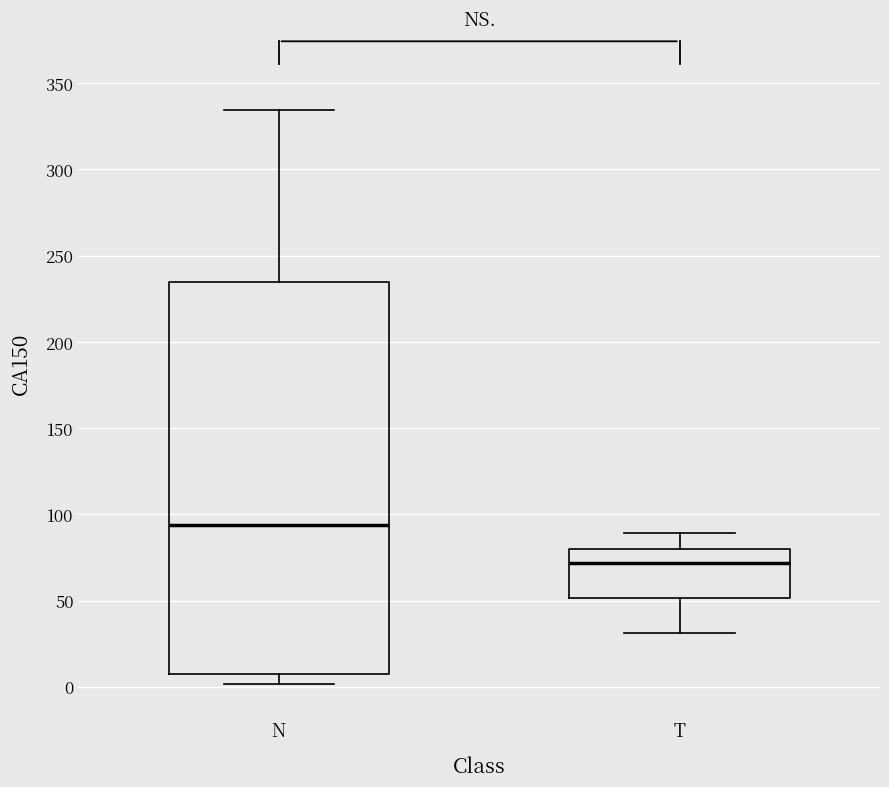

Which box has the lowest median line?

T